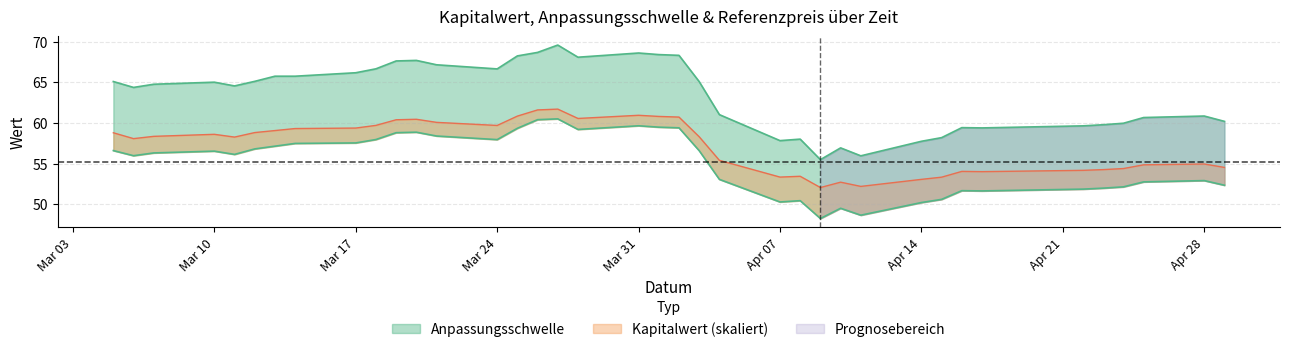

Does the chart display data point markers on the line(s)?

No